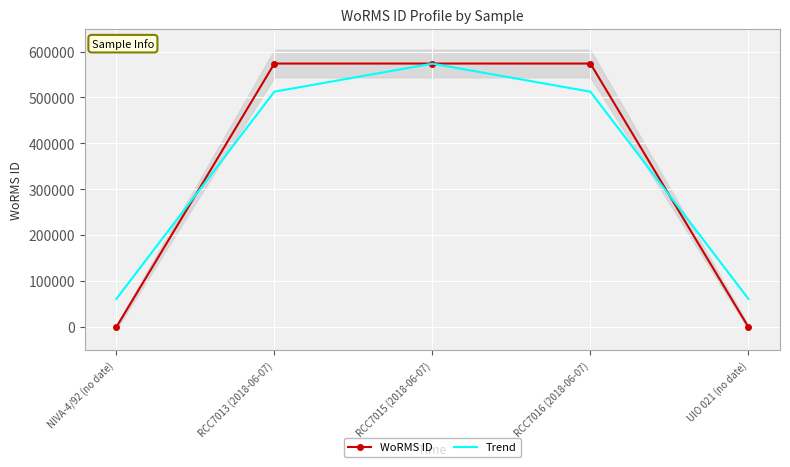

How many intersections are there between Trend and WoRMS ID?

2